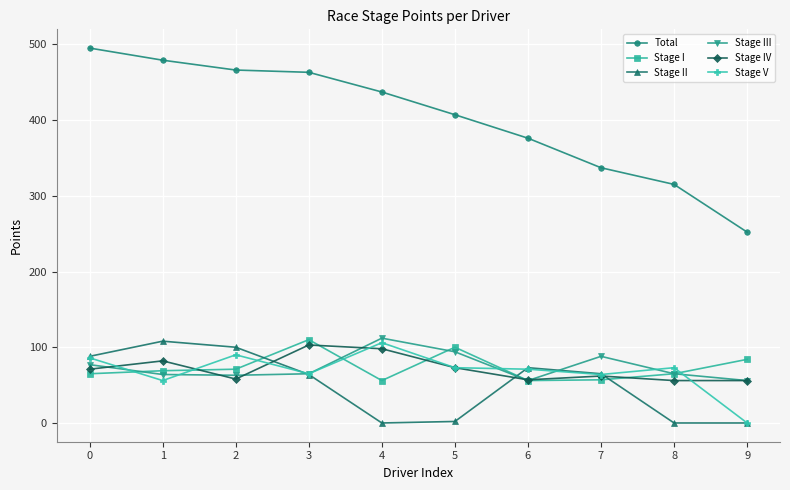

How many values in the Stage IV series are below 71?

5